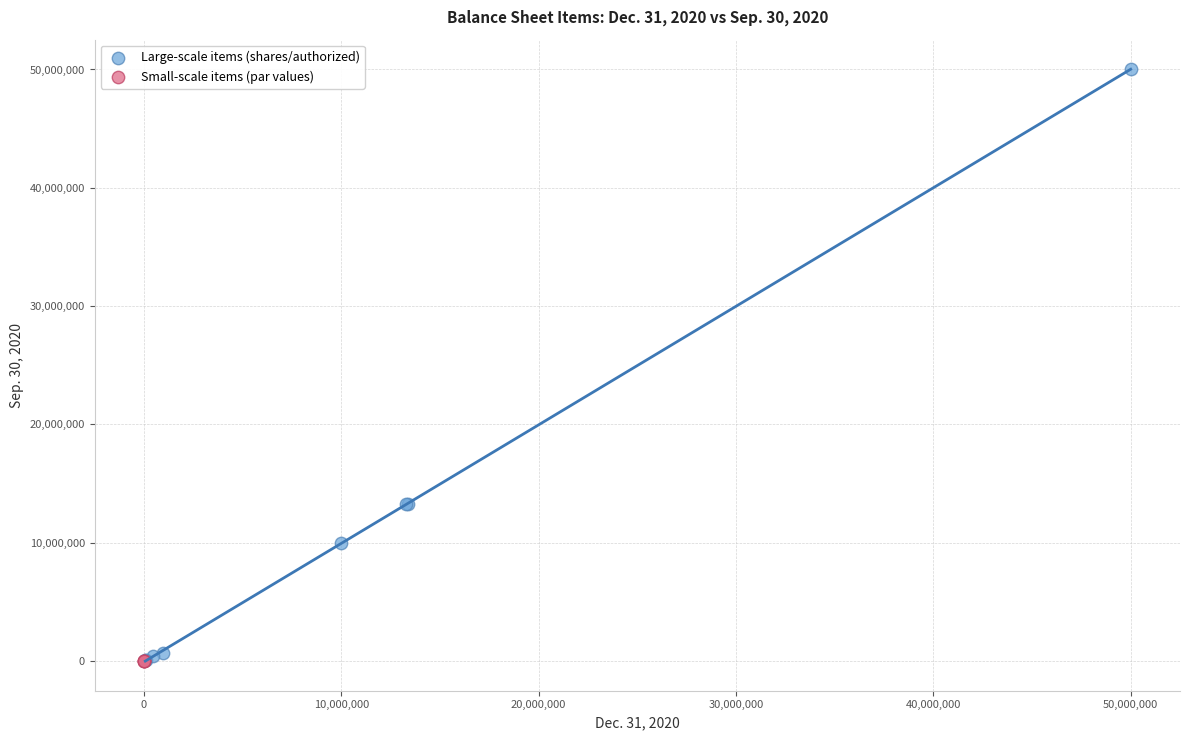

Which series reaches the maximum Y coordinate?

Large-scale items (shares/authorized)